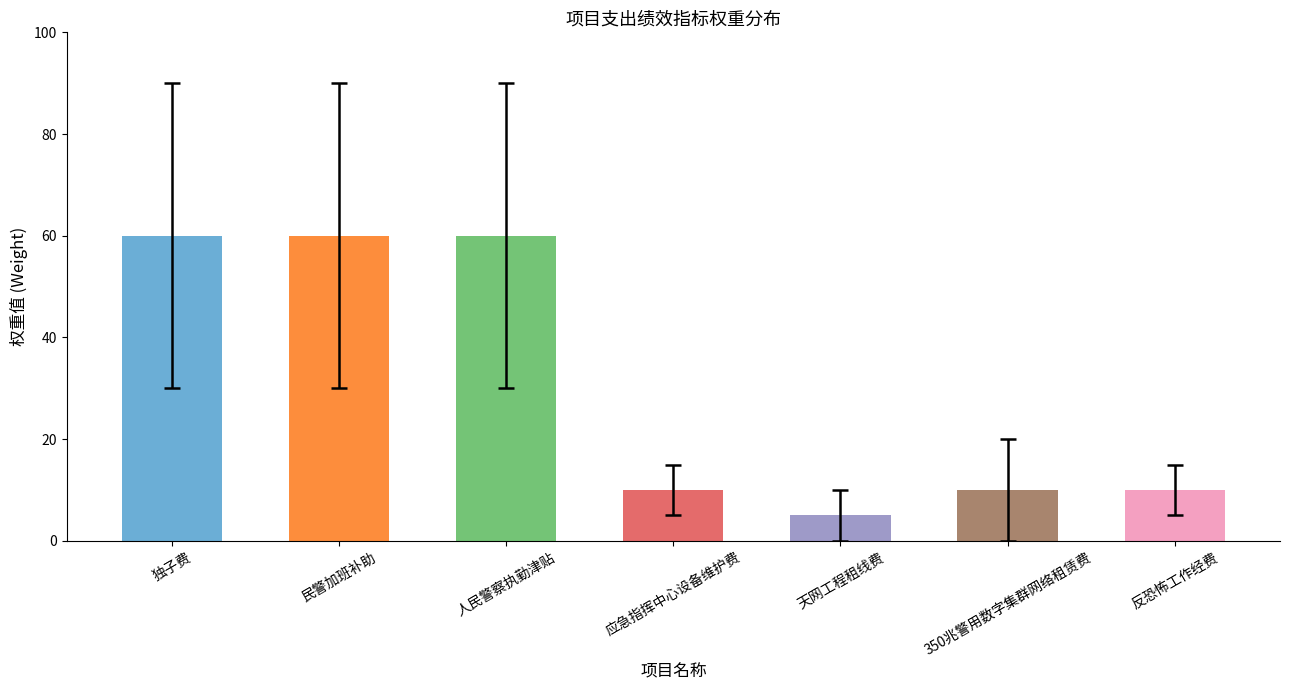

What is the maximum value shown in the chart?

60